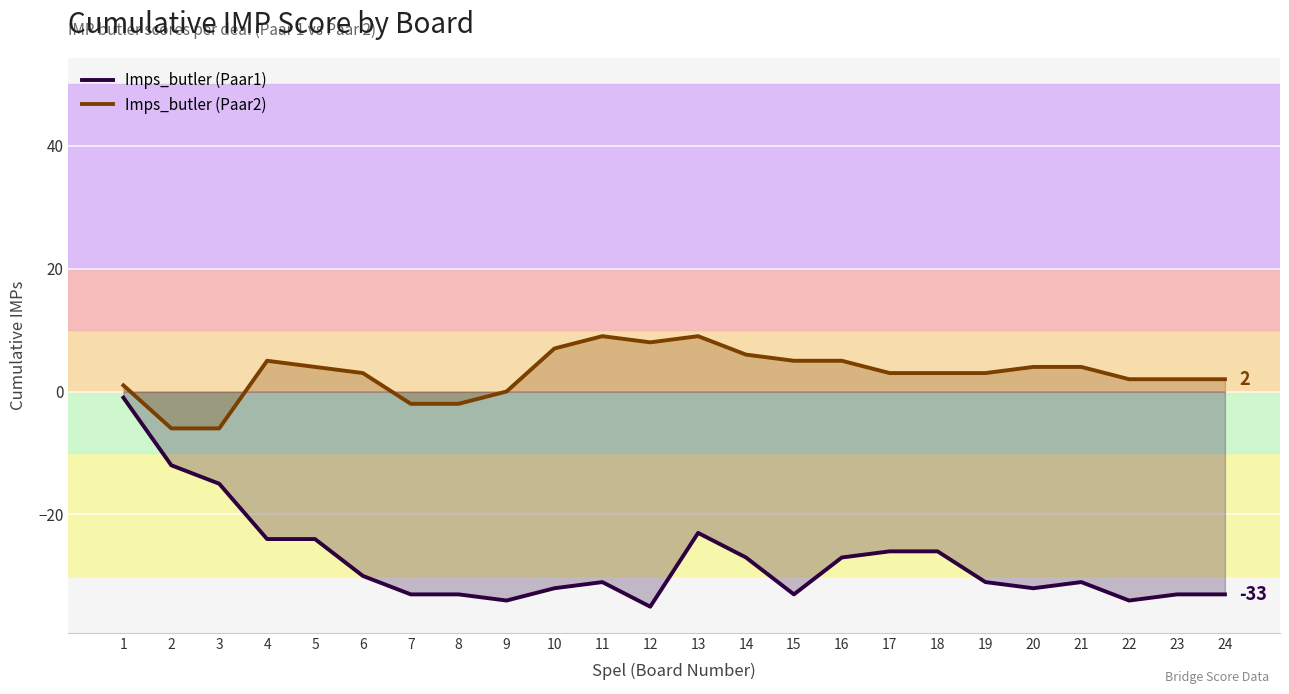

In Imps_butler (Paar2), how many points are higher than both neighbors (excluding endpoints)?

3